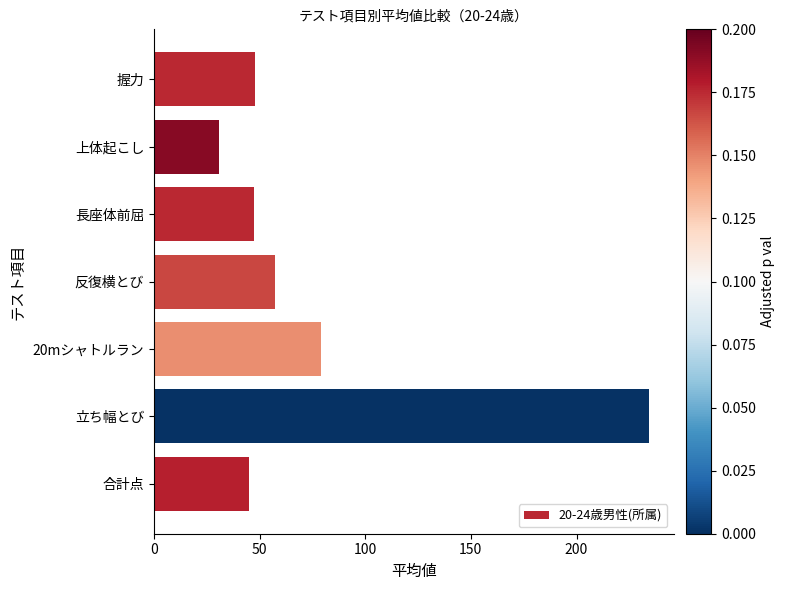

The chart shows a value of 47.9 at 握力. True or false?

True